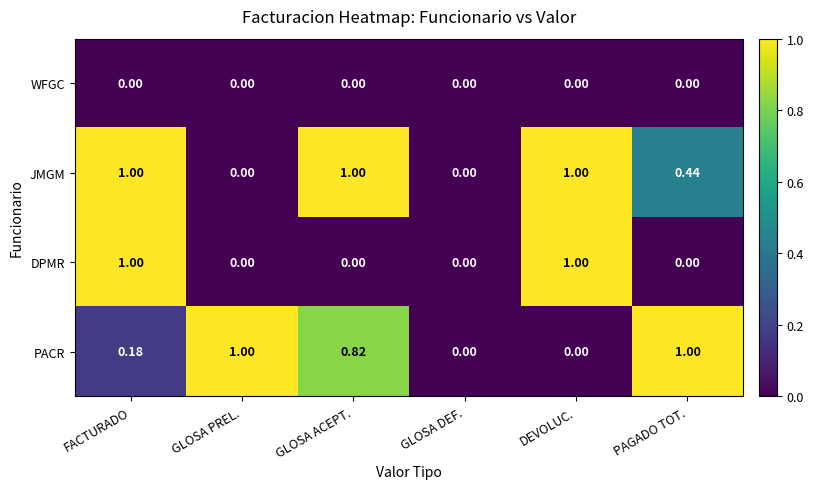

Which series has the largest total across all categories?

JMGM